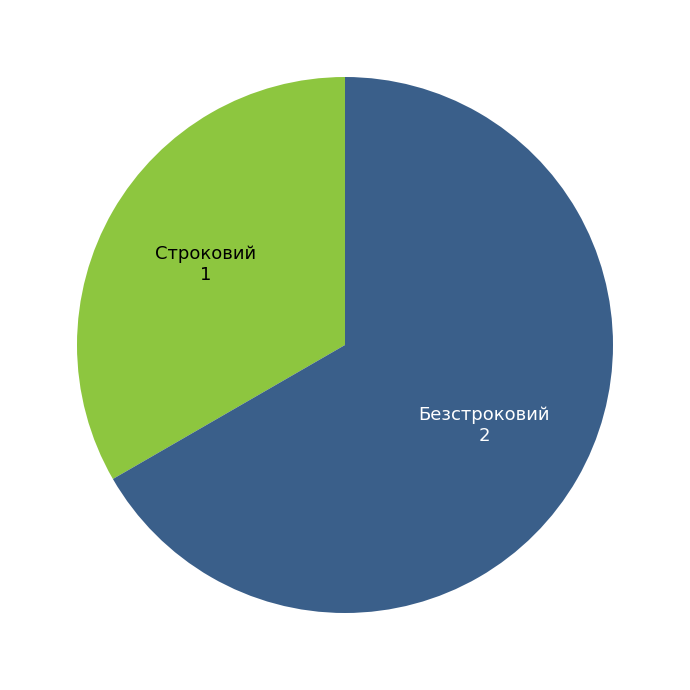

Combined, do Безстроковий and Строковий account for over 50%?

Yes